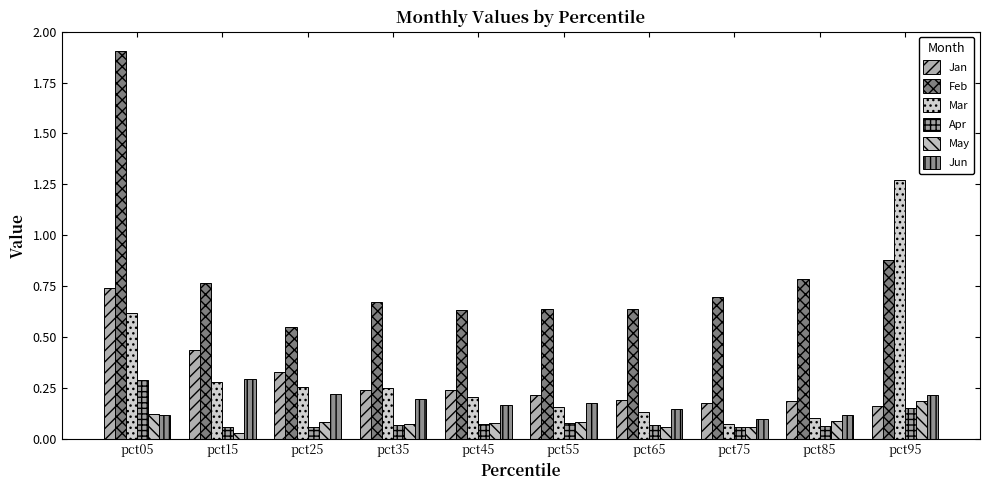

Between pct75 and pct95, which series saw the biggest shift?

Mar